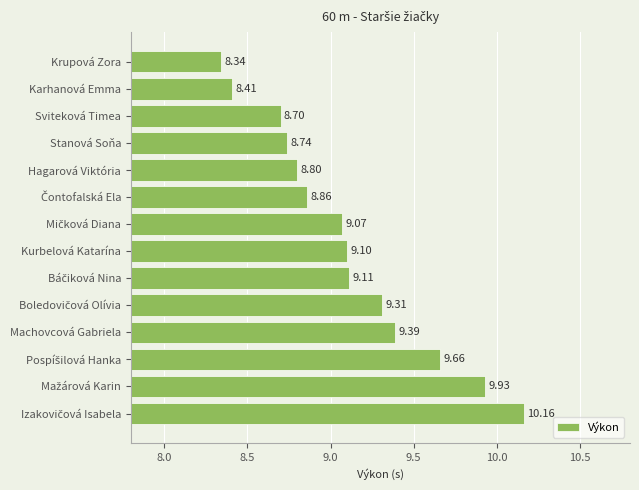

How many values exceed 9?

8